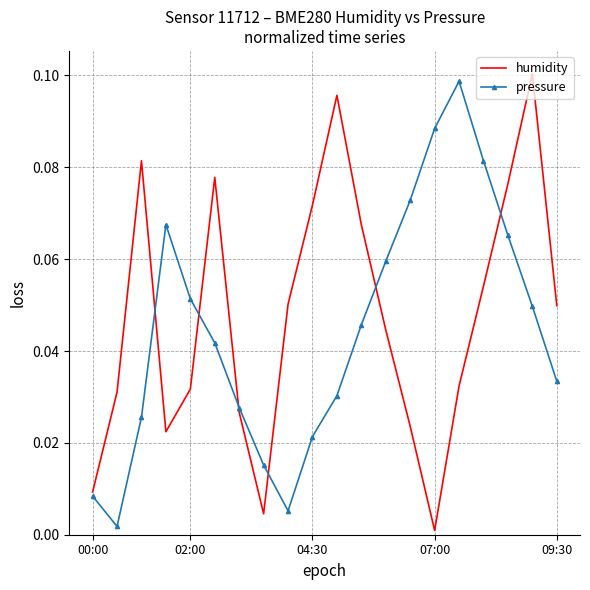

Which series has the largest range (max minus min)?

humidity